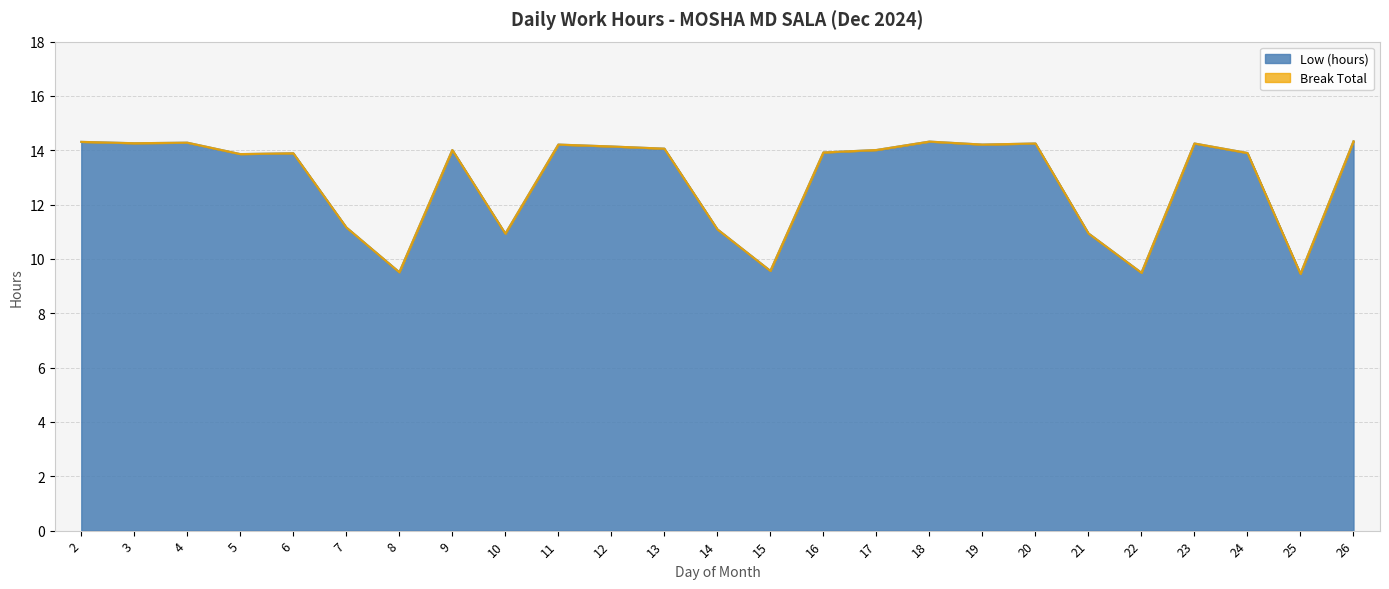

What is the value of the 12th point from the left?

14.1